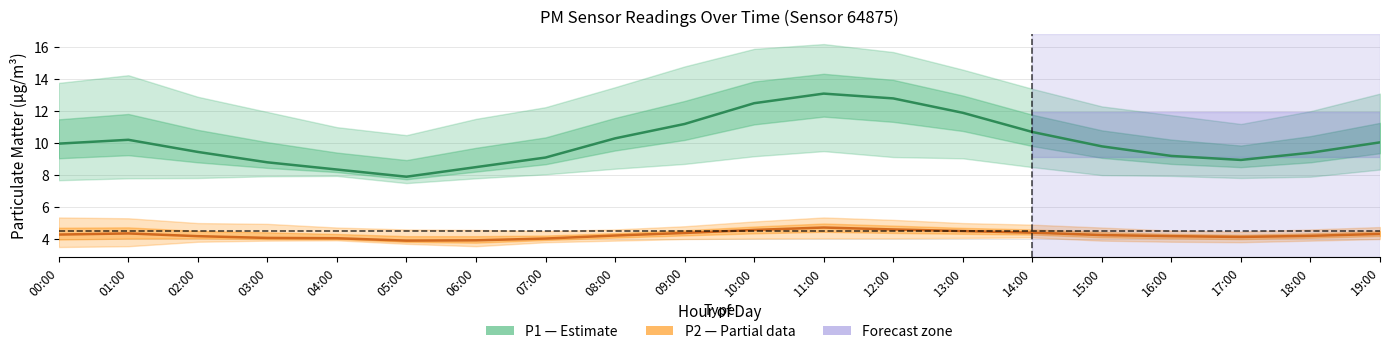

Which label corresponds to the smallest value in the chart?

05:00